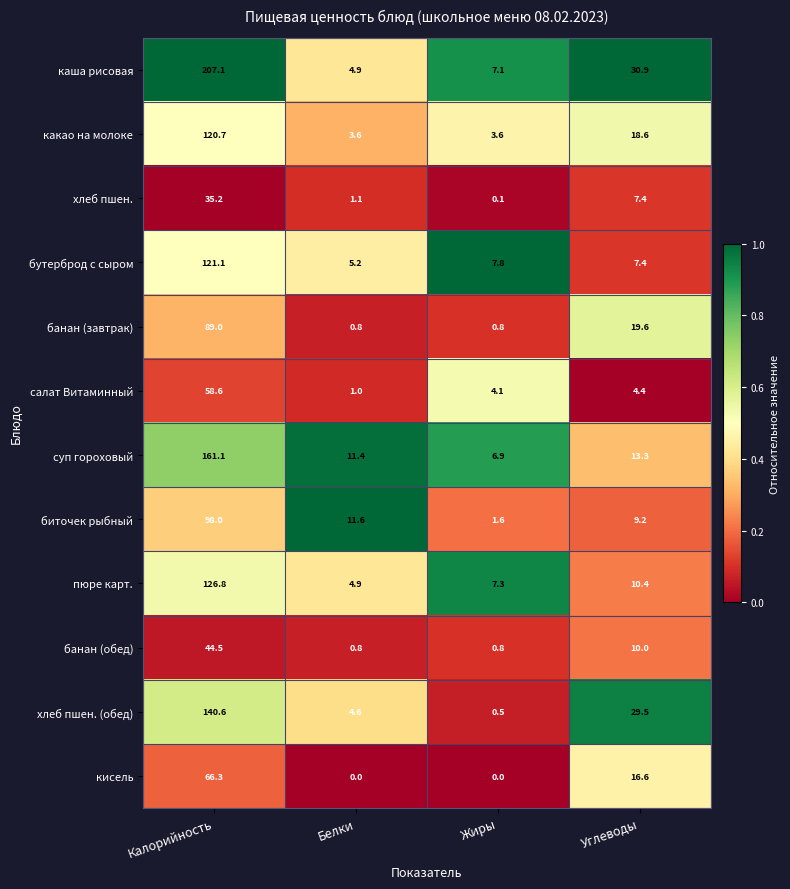

How many series are shown in this chart?

12